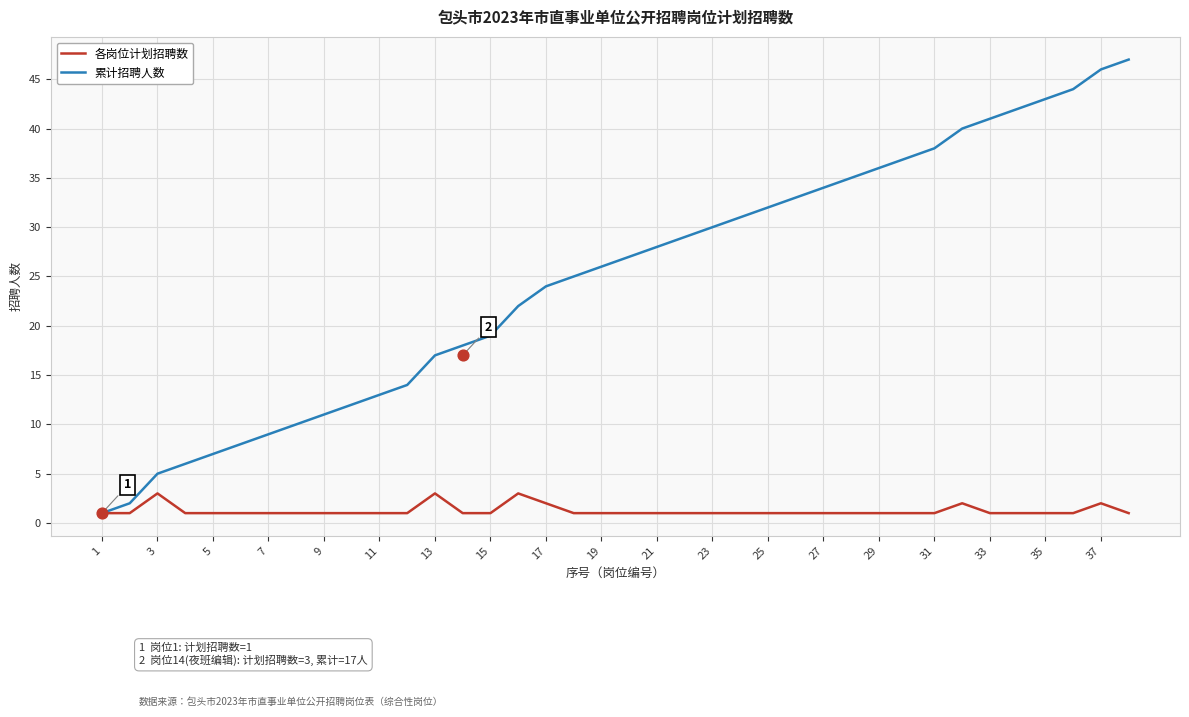

Is it true that 各岗位计划招聘数 equals 1 at 7?

True